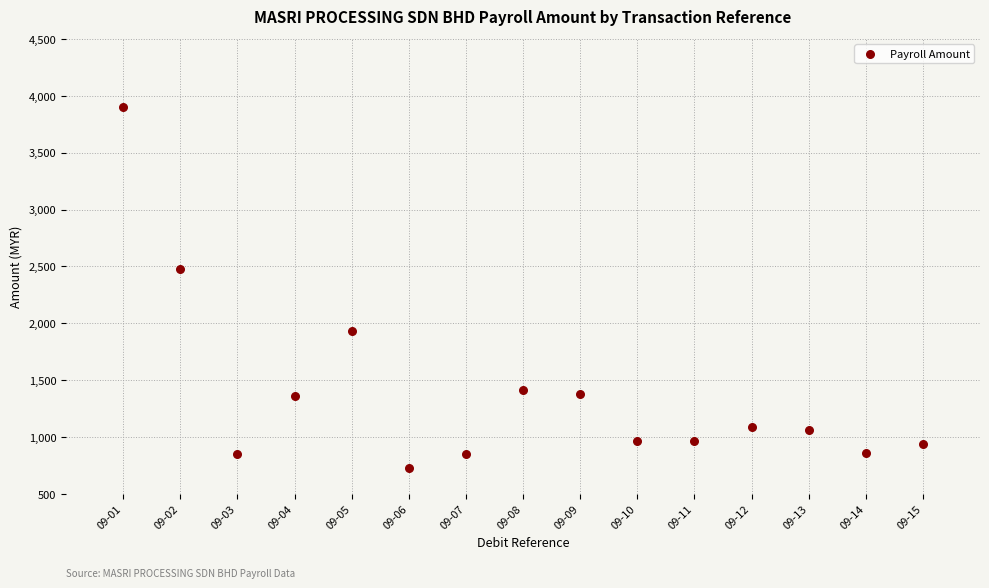

What is the range of X values (max minus min)?

14.0